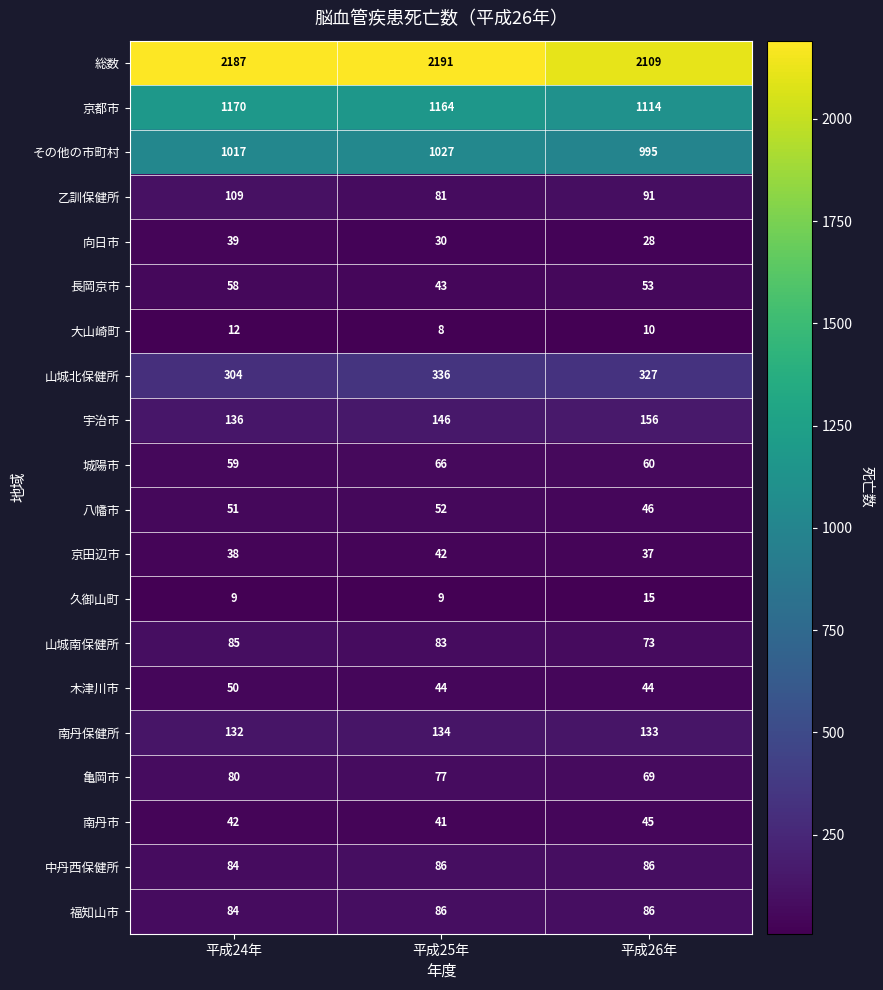

At which label is 城陽市 closest to 62?

平成26年